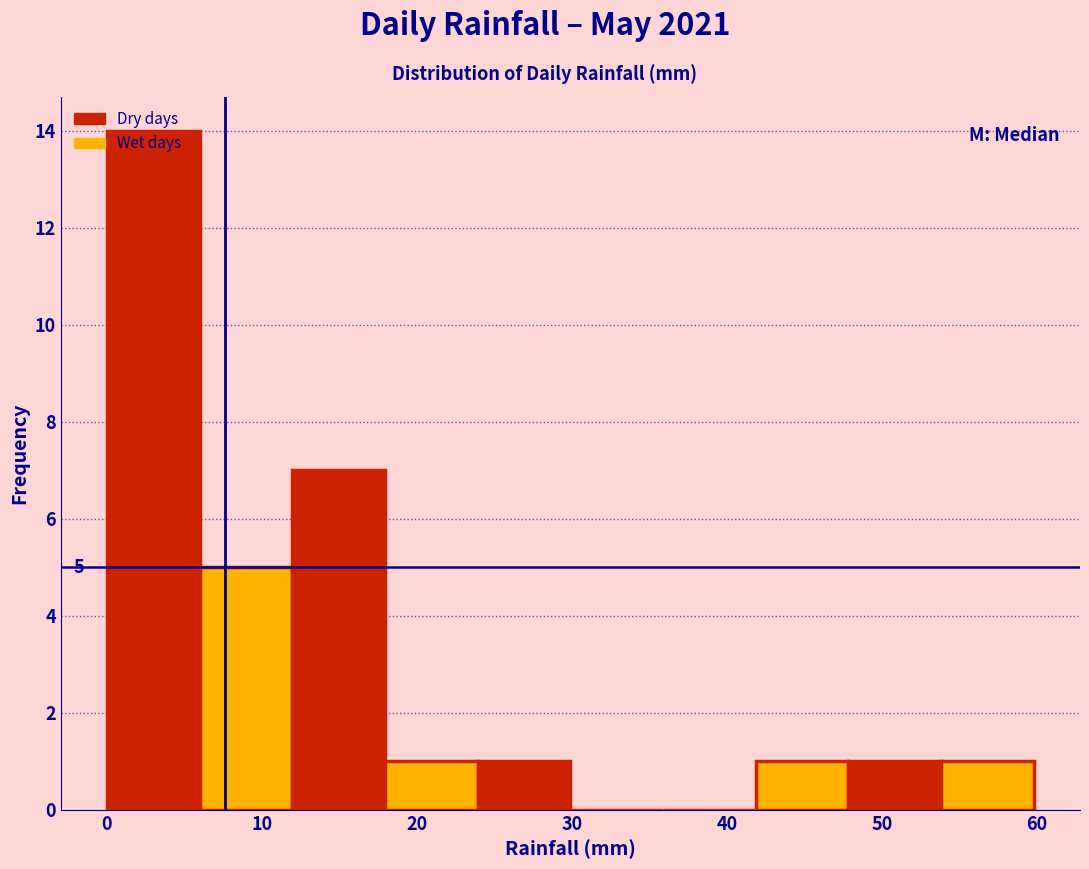

Which range on the x-axis has the tallest bar?

0 to 6